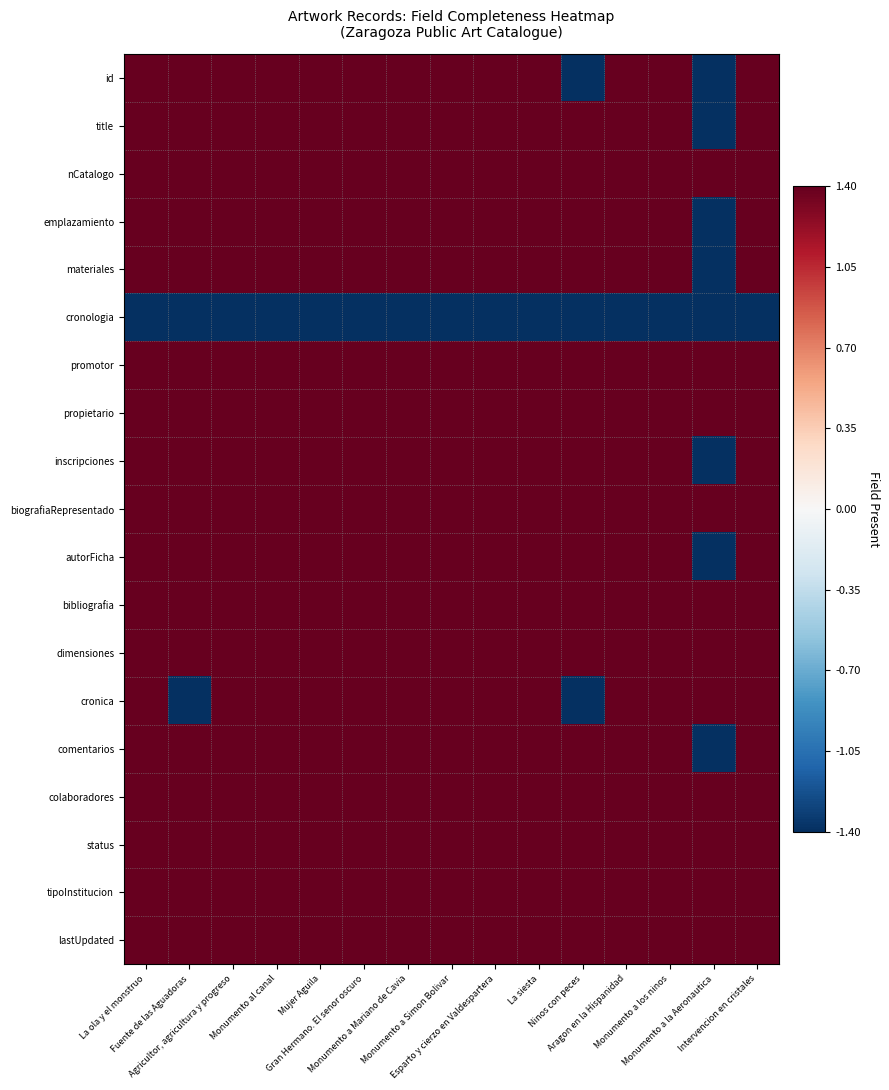

How many categories are shown in the chart?

15